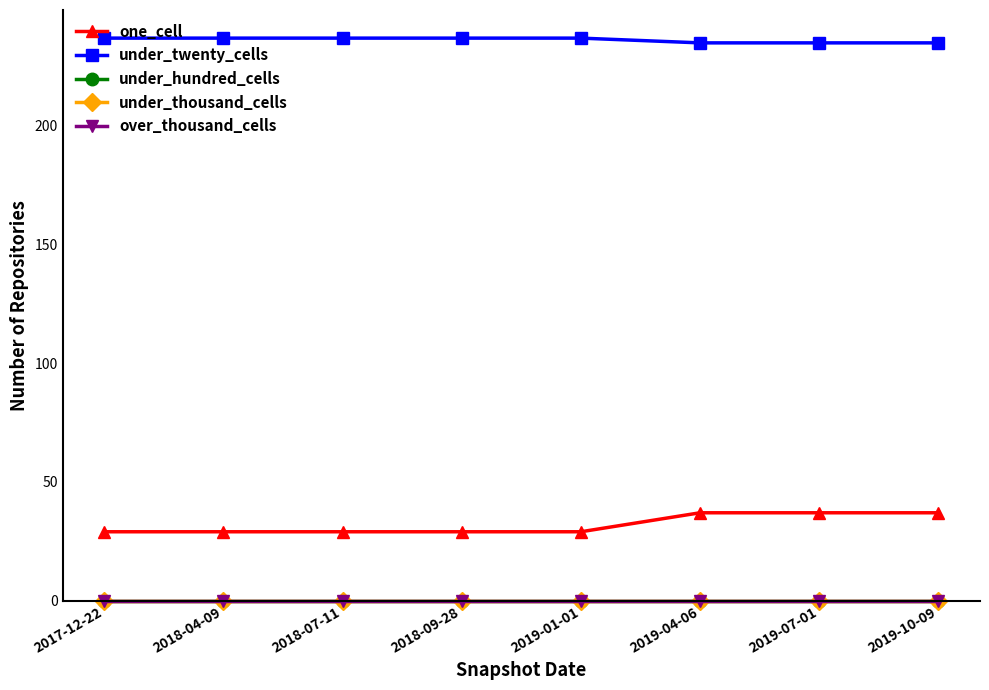

Does the chart display data point markers on the line(s)?

Yes